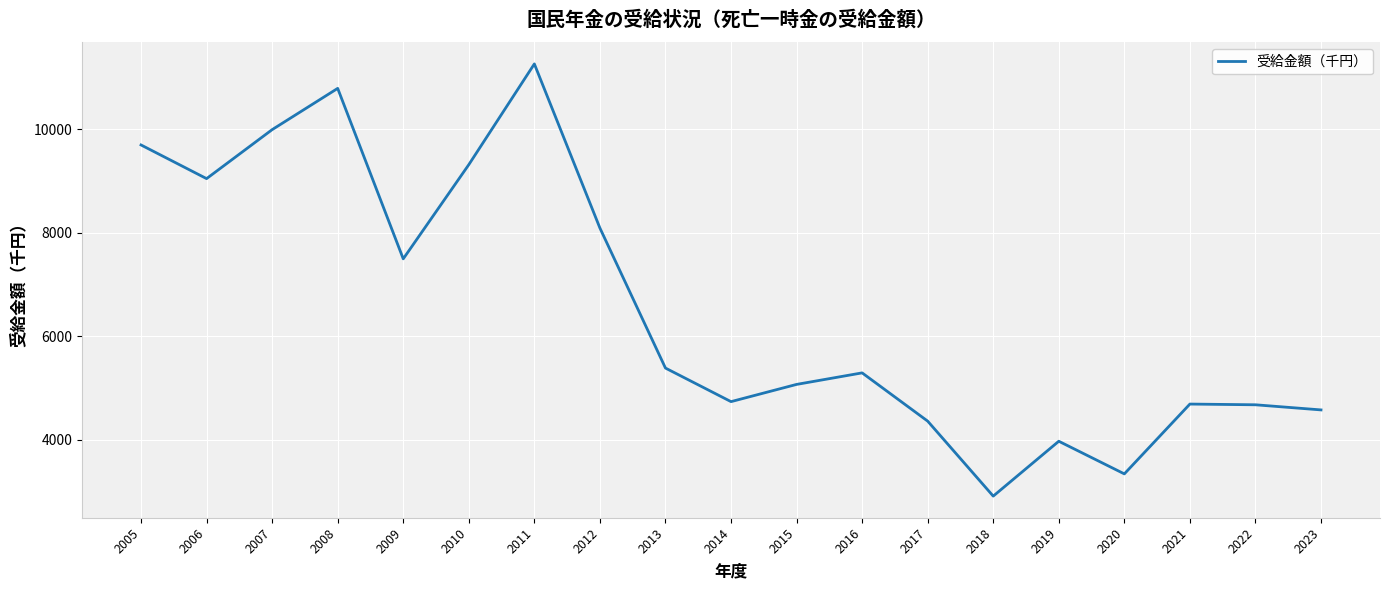

What is the average value?

6562